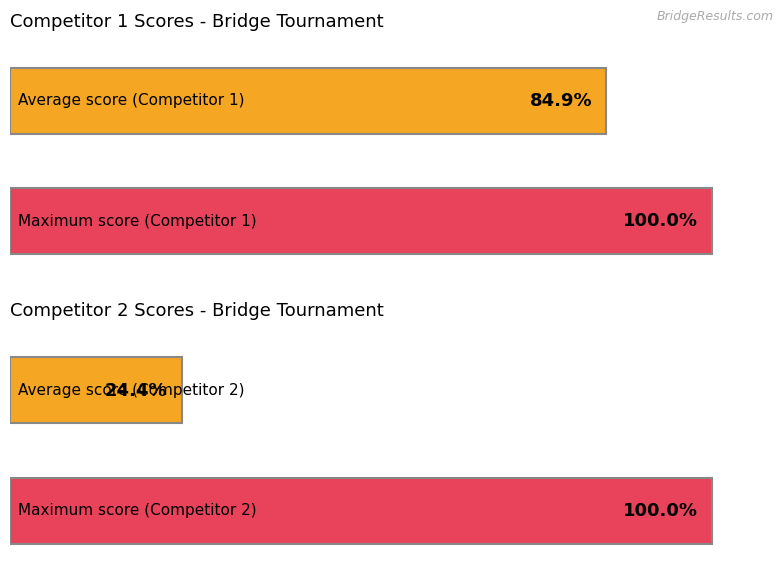

How many values in Score 2 are above zero?

4